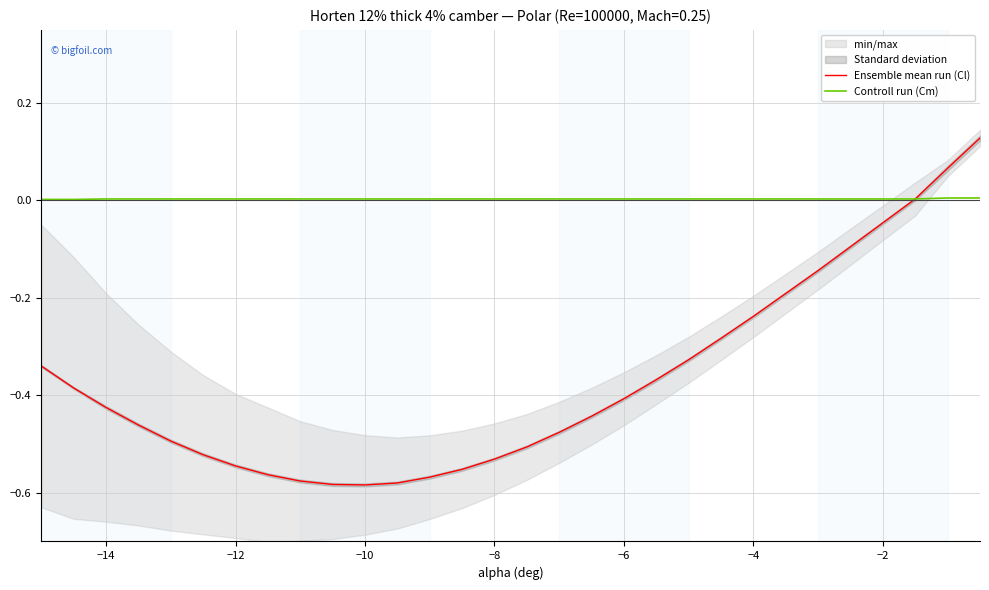

What are all the series names shown in the legend?

Ensemble mean run (Cl), Controll run (Cm)